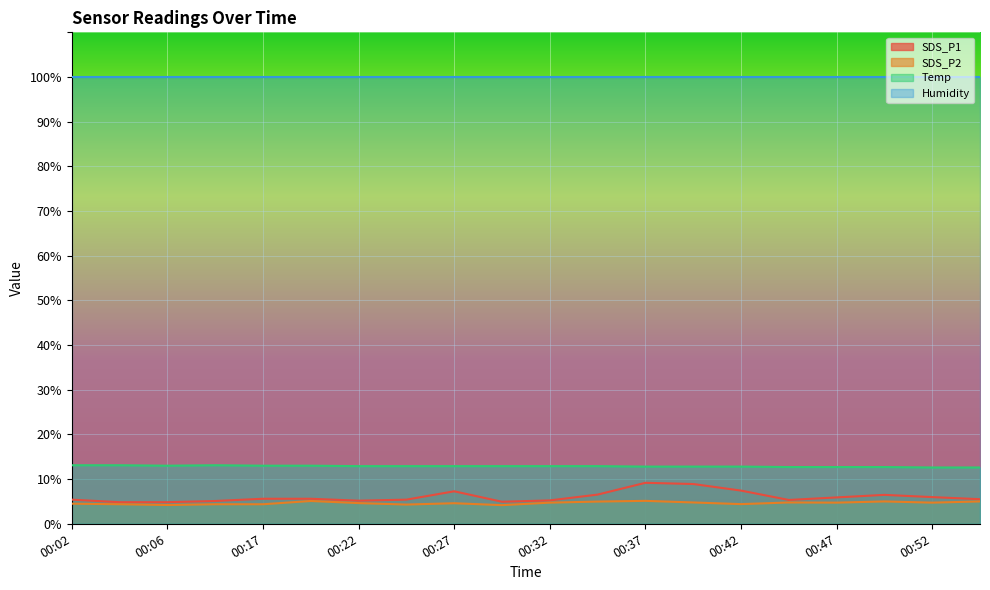

How many Temp values are between 12 and 13?

17